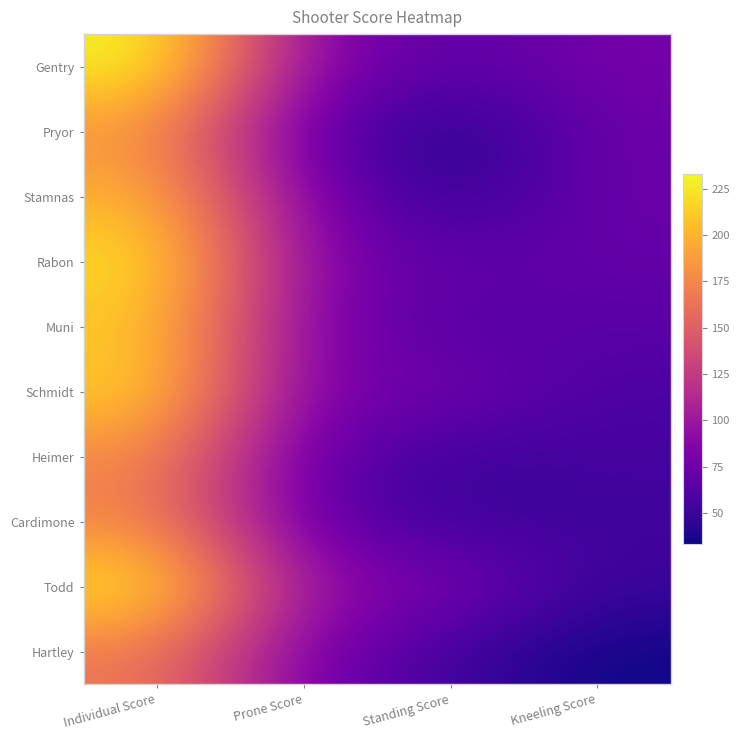

At how many categories does at least one series exceed 113?

1